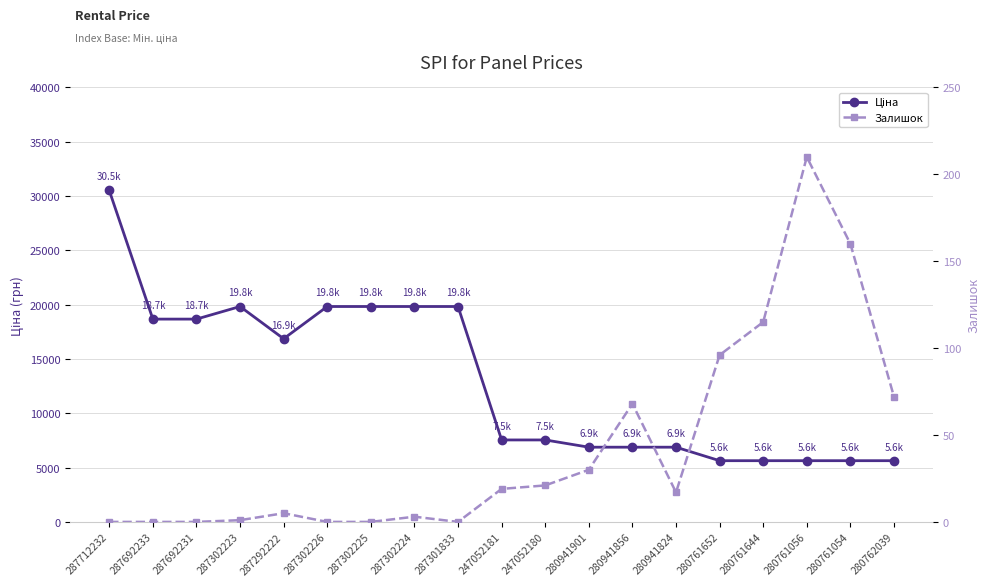

Is the value of Ціна at 287302223 greater than the value of Залишок at 287692231?

Yes